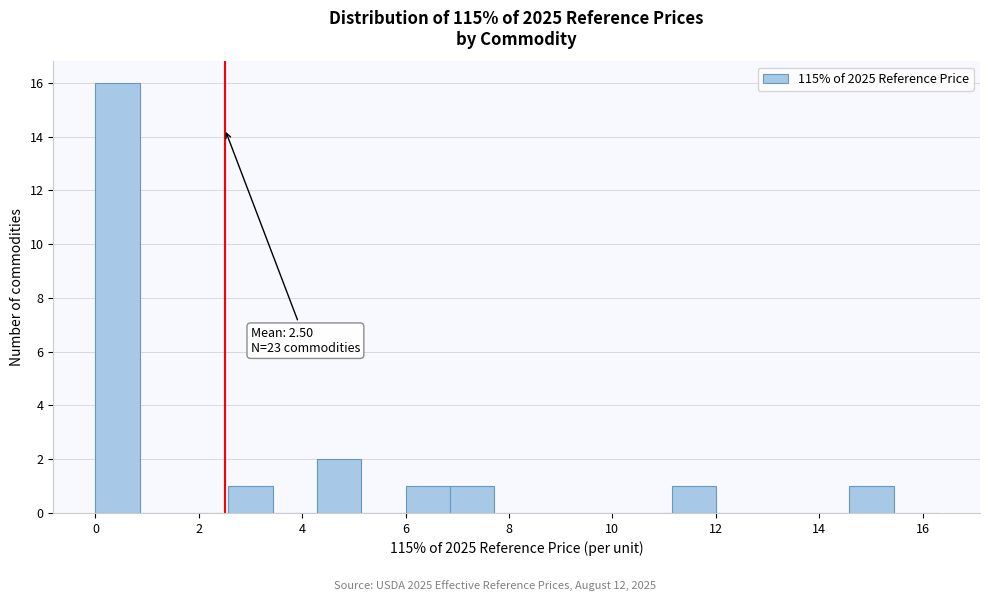

Which range on the x-axis has the tallest bar?

0.0 to 0.8